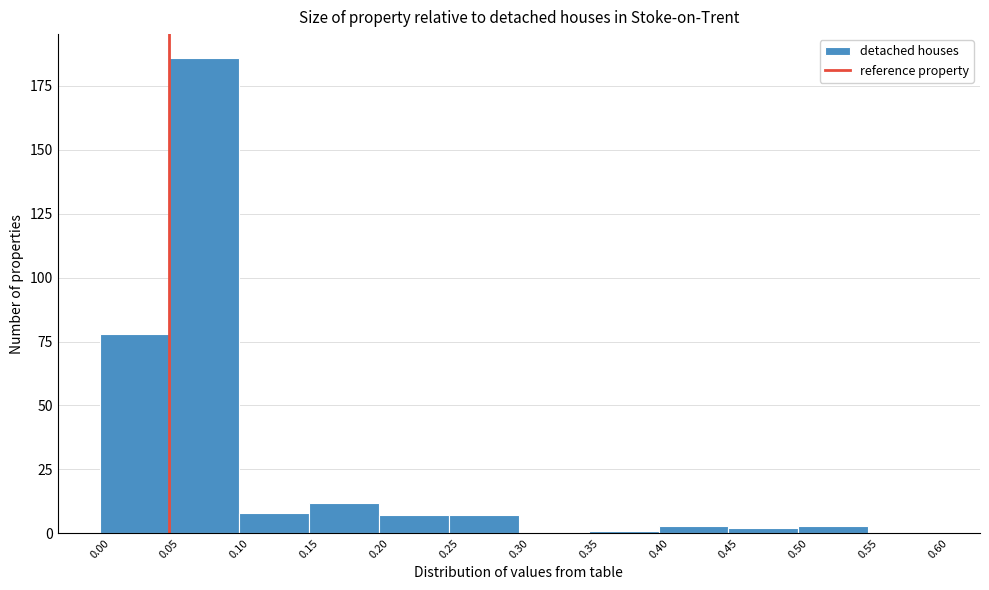

Which range on the x-axis has the tallest bar?

0.05 to 0.10